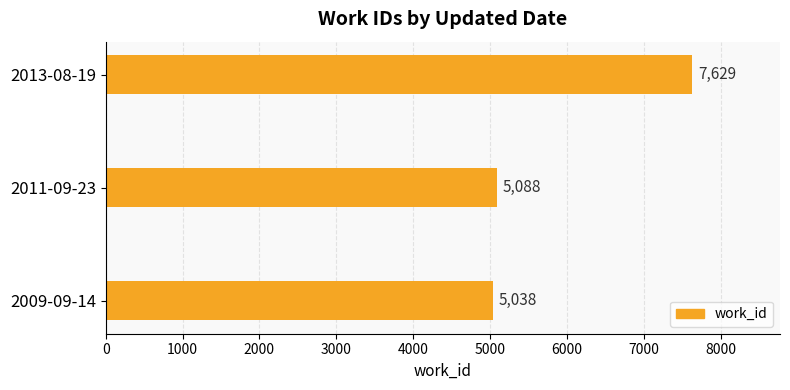

List the labels in order of value, smallest first.

2009-09-14, 2011-09-23, 2013-08-19